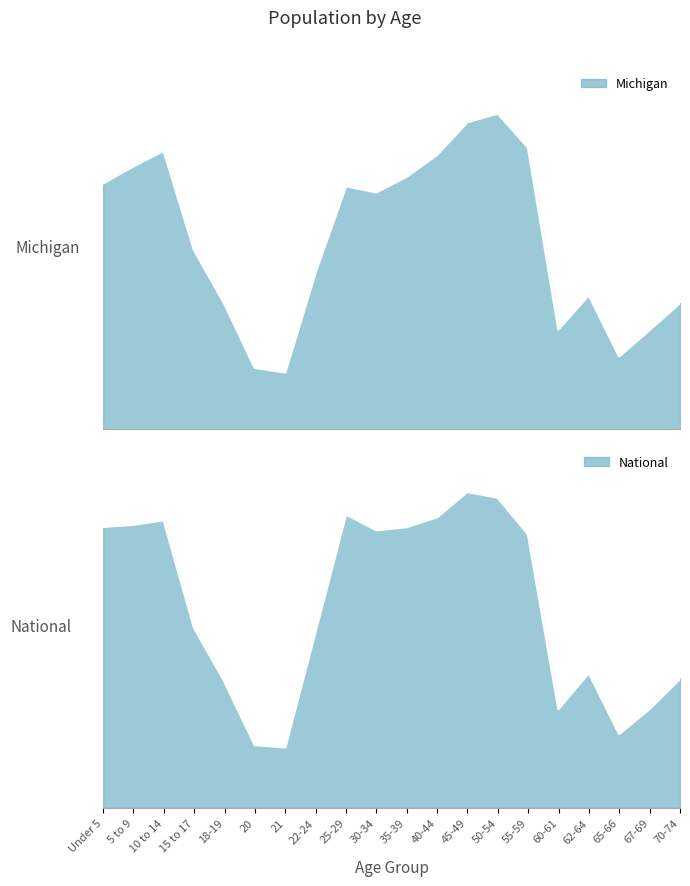

In National, how many points are lower than both neighbors (excluding endpoints)?

4